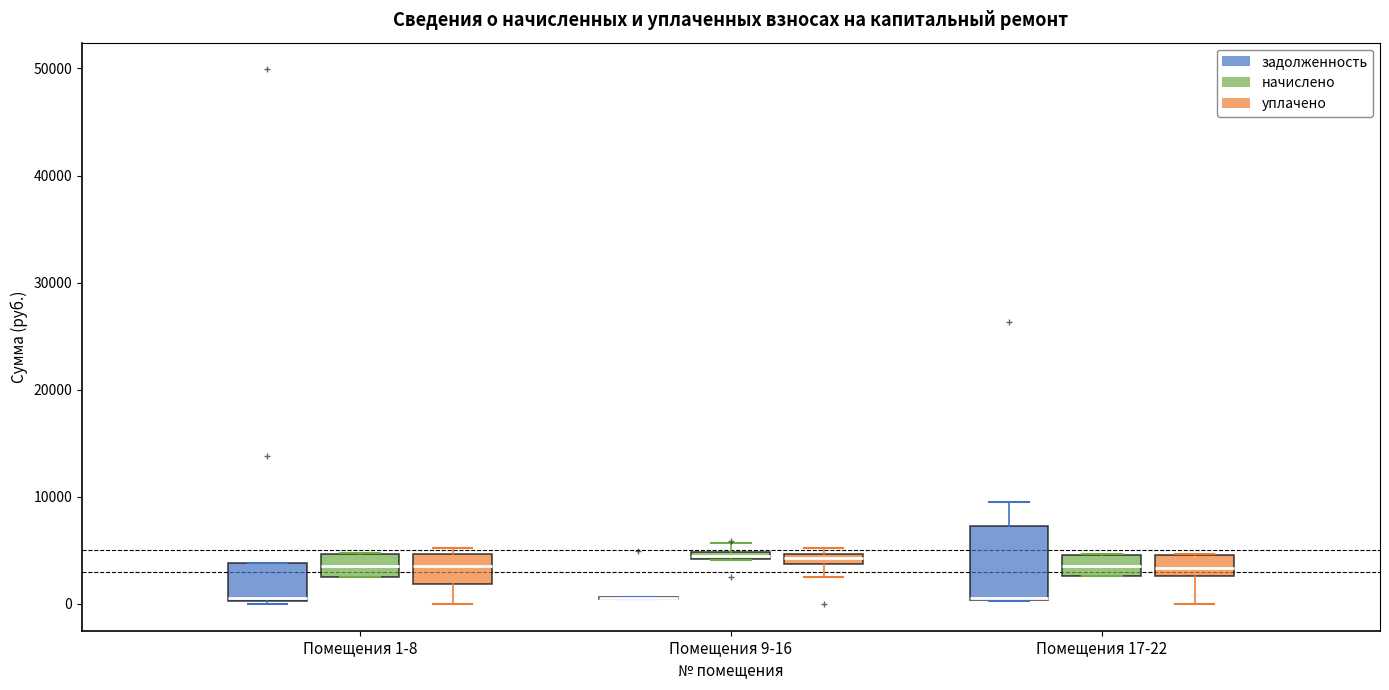

Where is the lower edge of the box for Помещения 1-8 (уплачено) on the y-axis? The values are not printed on the chart, so give them approximately, as read against the axis.

2000